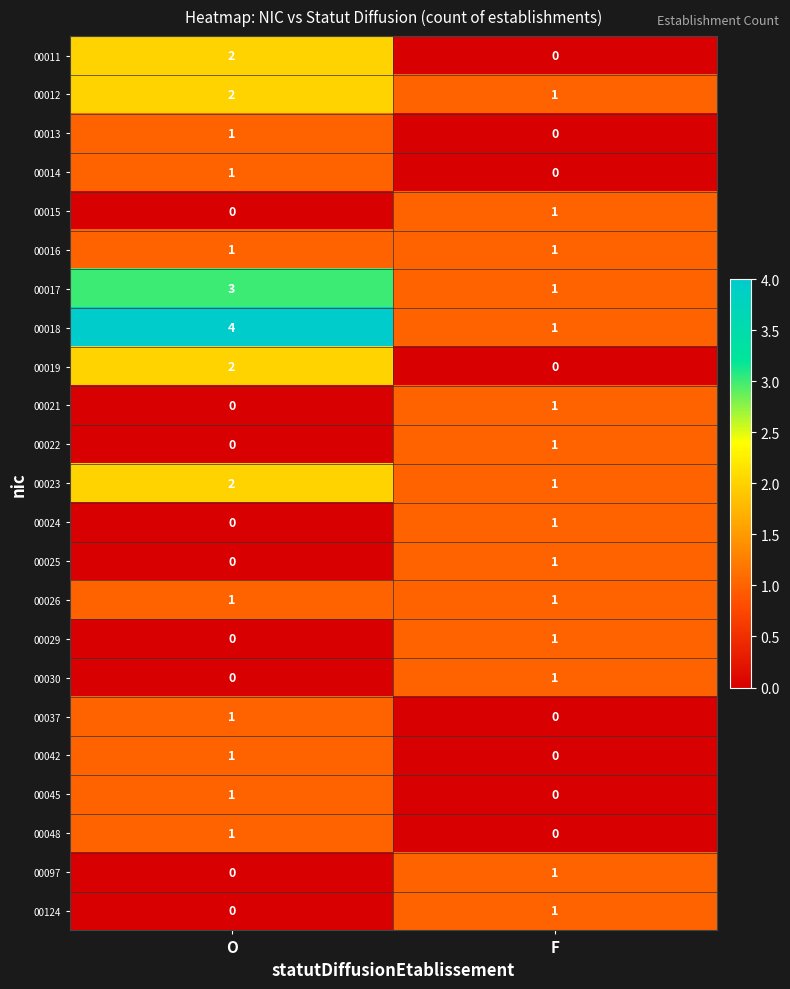

What is the total value across all series at F?

15